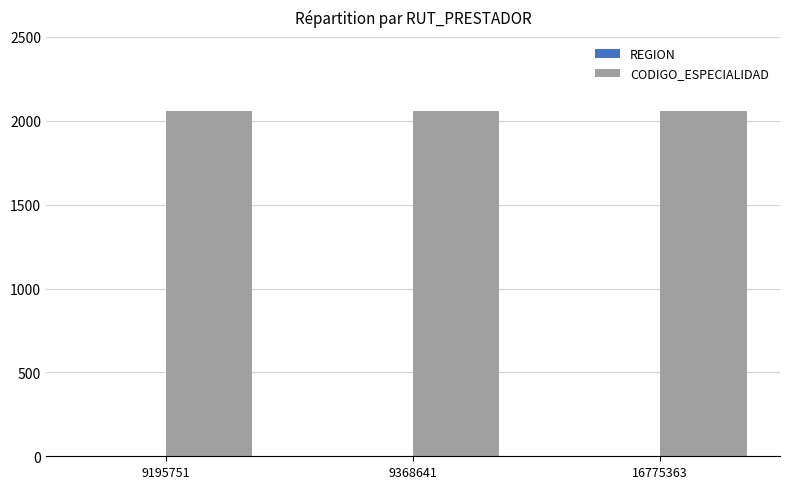

What is the greatest value displayed?

2060